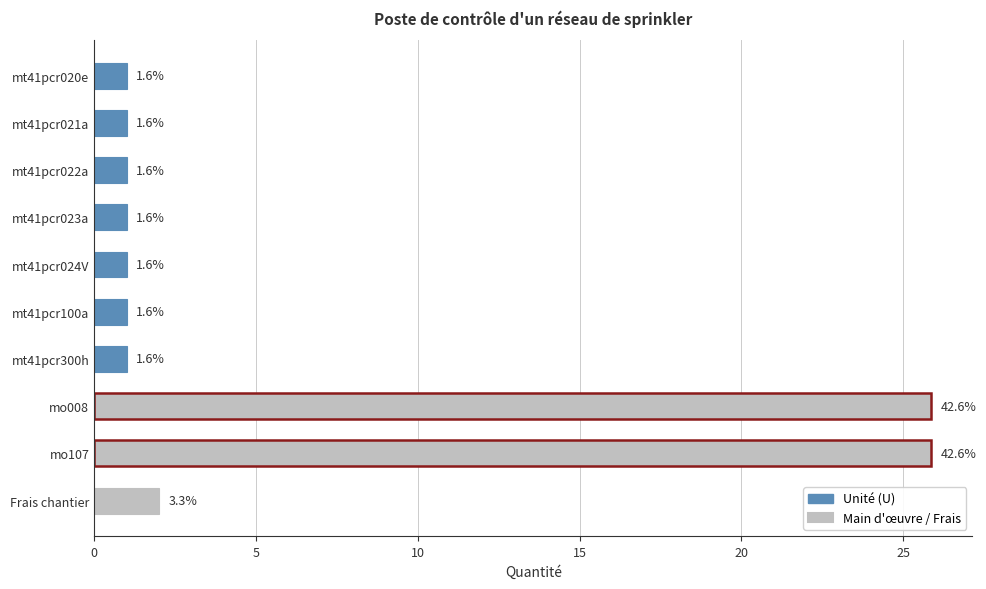

Does the chart contain any negative values?

No